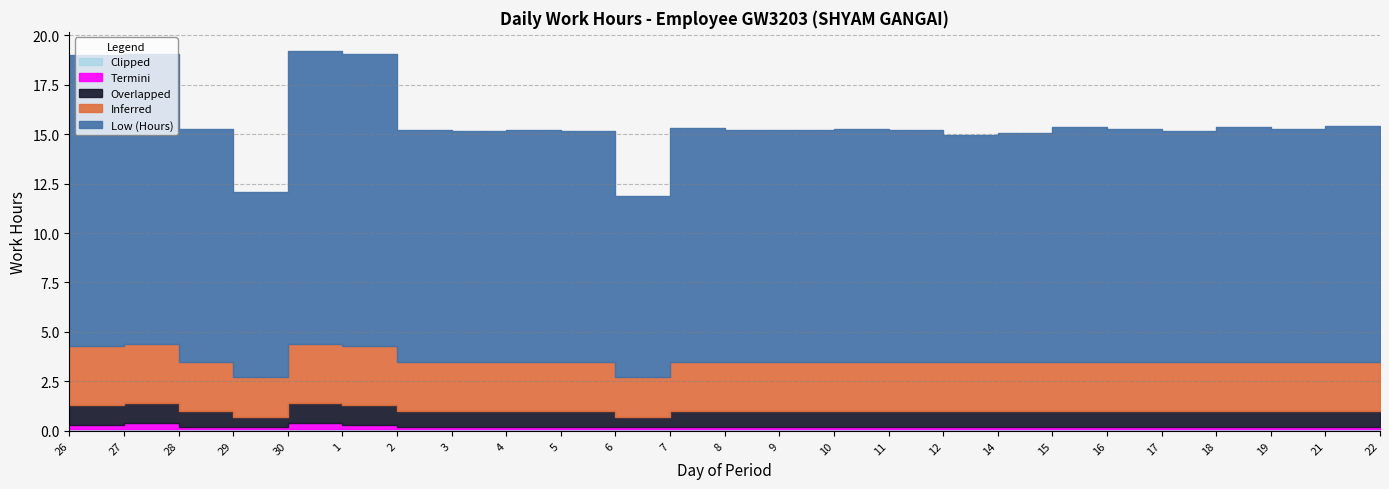

True or false: Termini and Overlapped cross at least once.

False